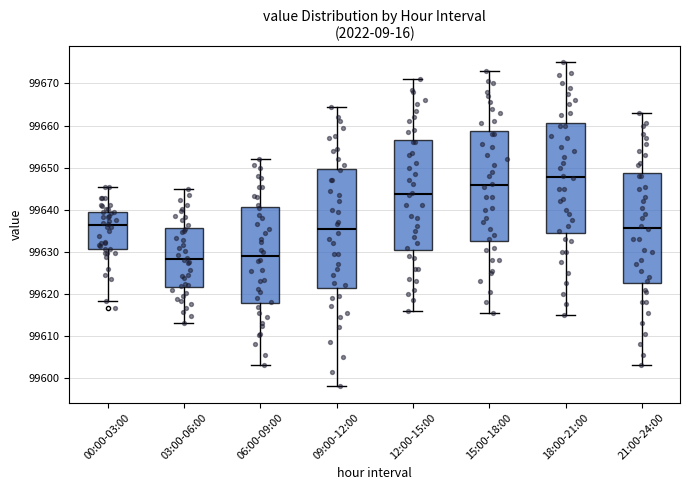

Reading left to right, transcribe this box plot: for each box, give where its median line is, the range the box spans, and where its two whiskers end, as read against the y-axis. The values are not printed on the chart, so give them approximately, as read against the axis.

00:00-03:00: median 99636, box 99631 to 99640, whiskers 99618 to 99645
03:00-06:00: median 99628, box 99622 to 99636, whiskers 99613 to 99645
06:00-09:00: median 99629, box 99618 to 99641, whiskers 99603 to 99652
09:00-12:00: median 99636, box 99621 to 99650, whiskers 99598 to 99665
12:00-15:00: median 99644, box 99631 to 99657, whiskers 99616 to 99671
15:00-18:00: median 99646, box 99633 to 99659, whiskers 99616 to 99673
18:00-21:00: median 99648, box 99635 to 99661, whiskers 99615 to 99675
21:00-24:00: median 99636, box 99623 to 99649, whiskers 99603 to 99663